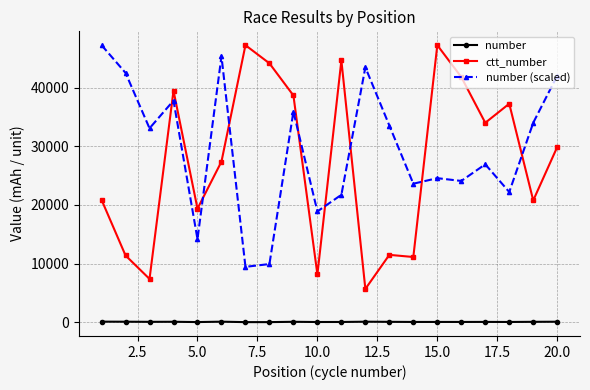

Which series has the largest total across all categories?

number (scaled)